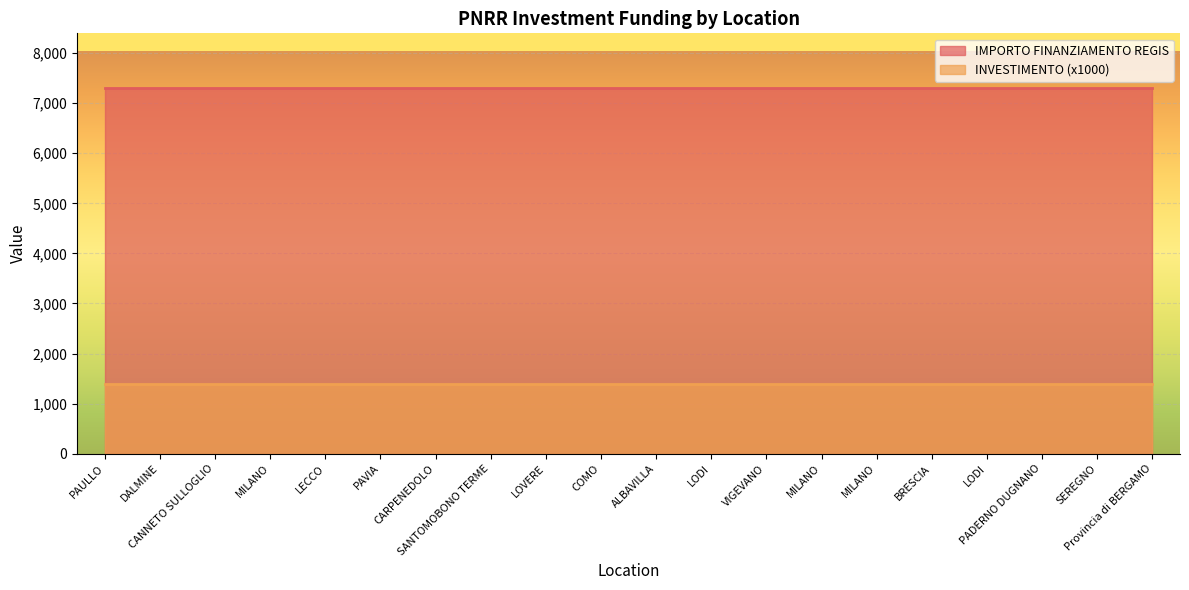

What are all the series names shown in the legend?

IMPORTO FINANZIAMENTO REGIS, INVESTIMENTO (x1000)